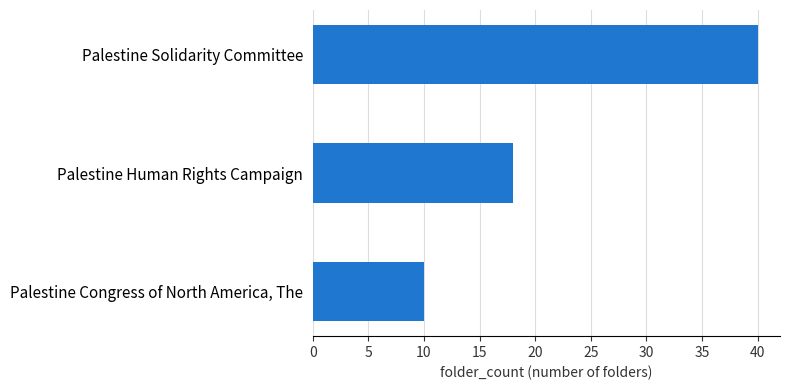

The value at Palestine Congress of North America, The is 10. True or false?

True